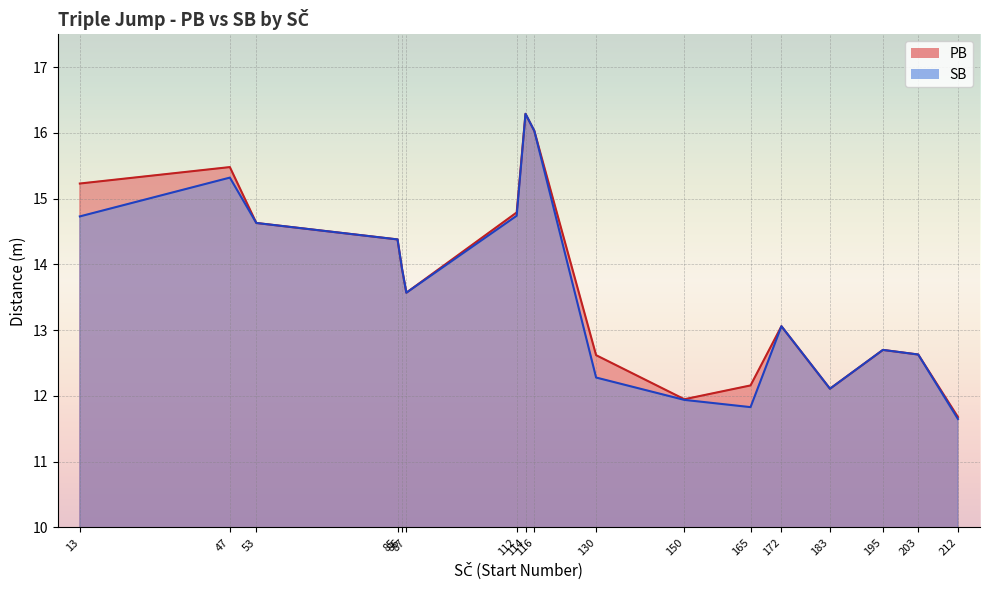

How many lines are shown in the chart?

2